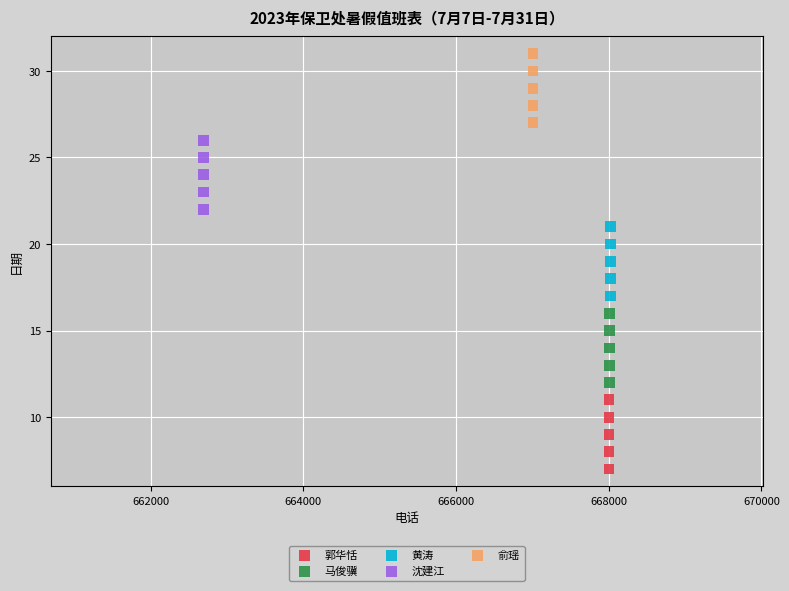

Which series contains the lowest Y value?

郭华恬